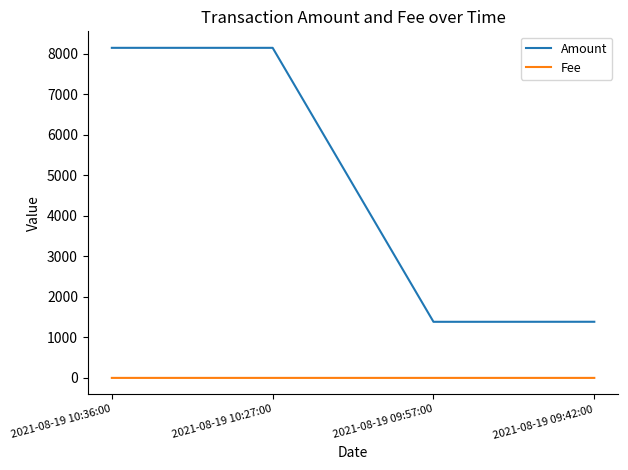

What is the approximate value of Amount at 2021-08-19 10:27:00?

8151.7